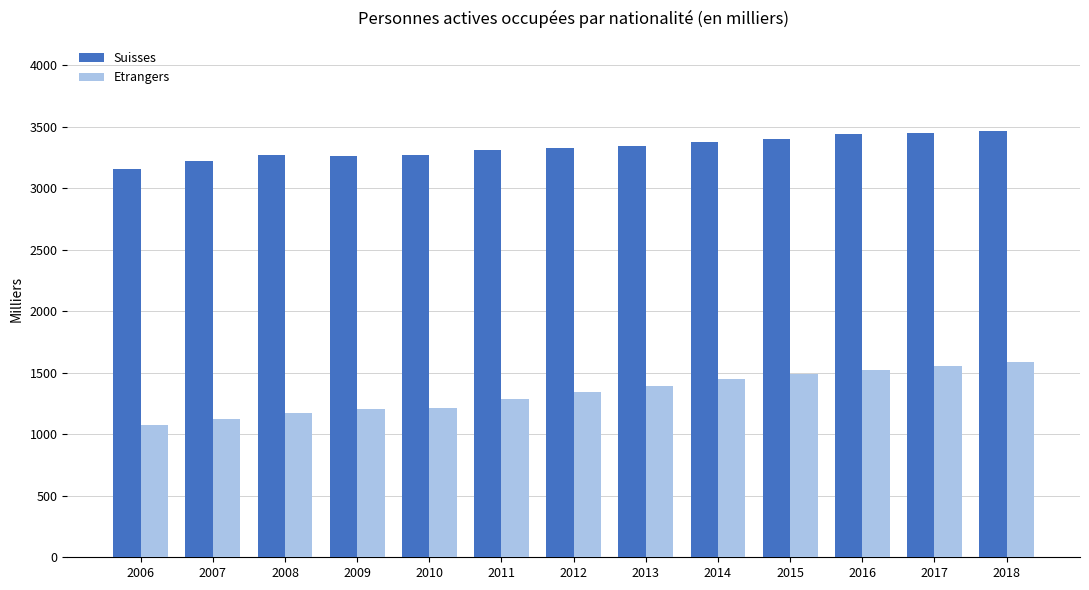

Is the value of Suisses at 2009 greater than the value of Etrangers at 2015?

Yes